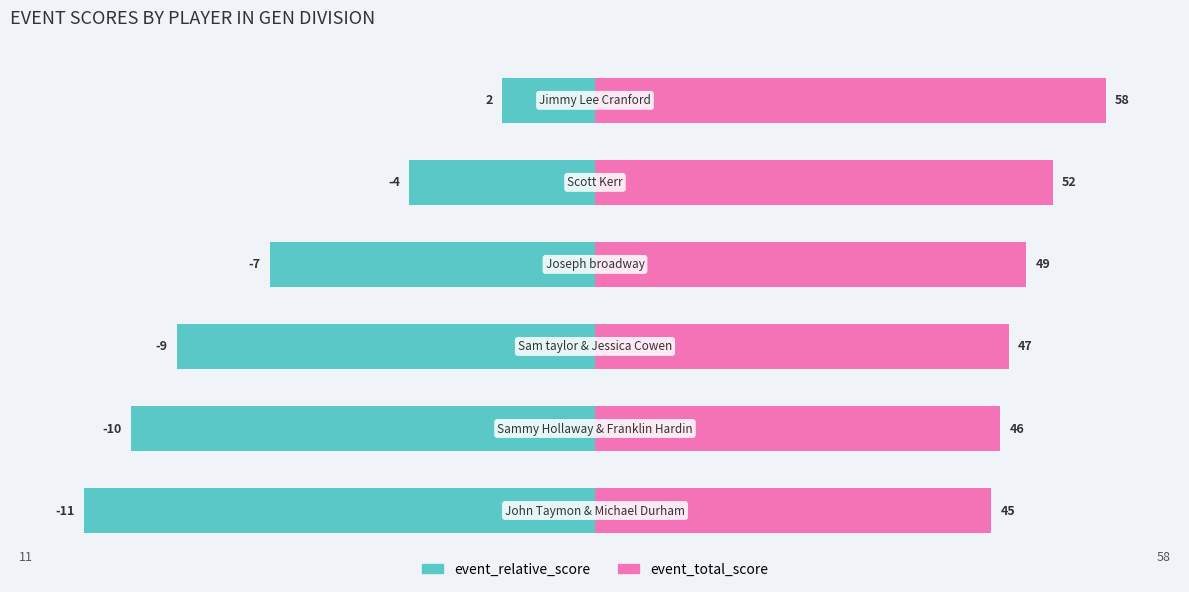

What are all the series names shown in the legend?

event_relative_score, event_total_score